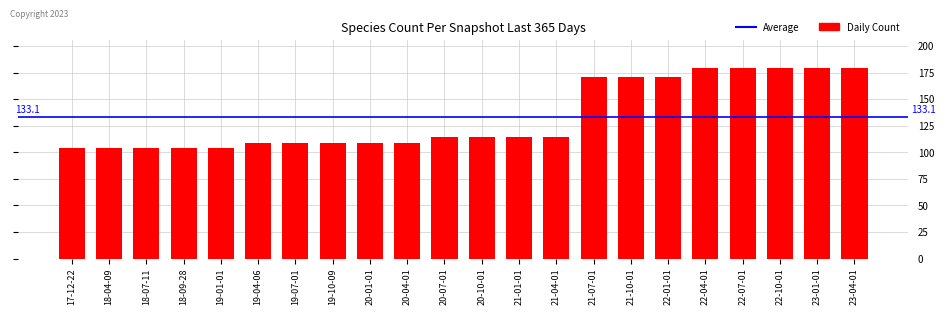

Reading left to right, what are all the values shown in this chart?

17-12-22=104	18-04-09=104	18-07-11=104	18-09-28=104	19-01-01=104	19-04-06=109	19-07-01=109	19-10-09=109	20-01-01=109	20-04-01=109	20-07-01=114	20-10-01=114	21-01-01=114	21-04-01=114	21-07-01=171	21-10-01=171	22-01-01=171	22-04-01=179	22-07-01=179	22-10-01=179	23-01-01=179	23-04-01=179